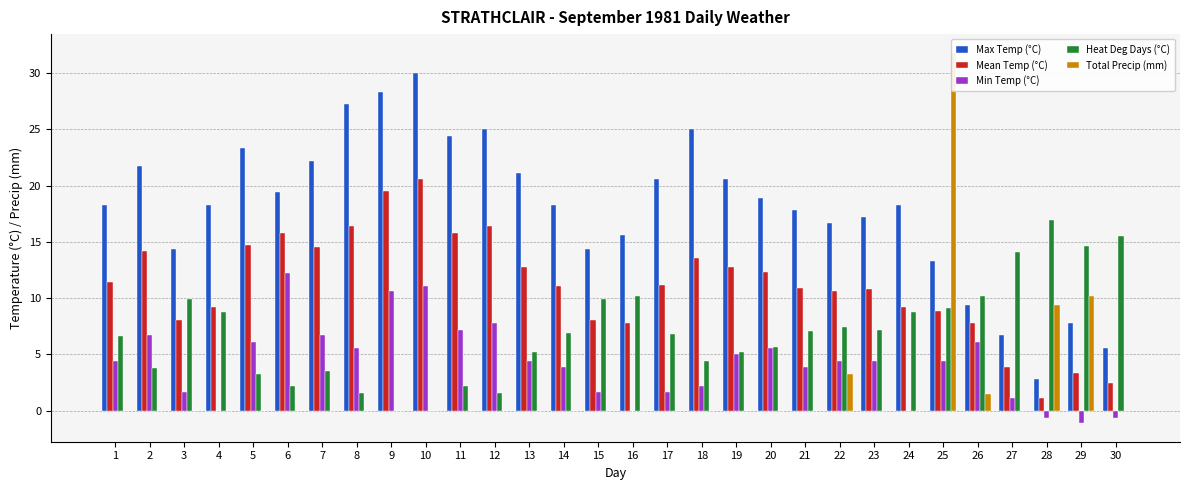

What are all the series names shown in the legend?

Max Temp (°C), Mean Temp (°C), Min Temp (°C), Heat Deg Days (°C), Total Precip (mm)